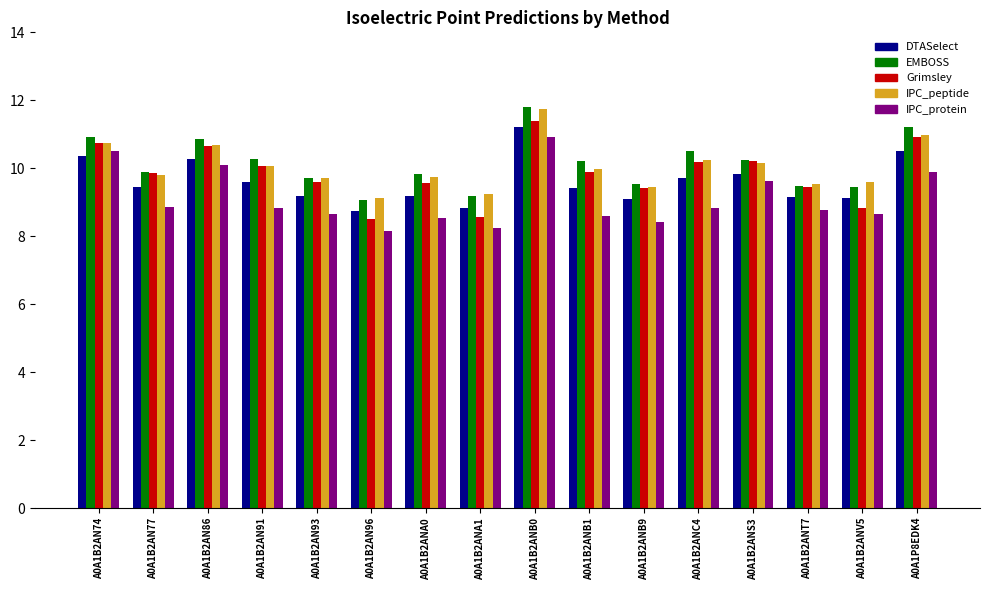

Is it true that DTASelect equals 2.1 at A0A1B2AN96?

False